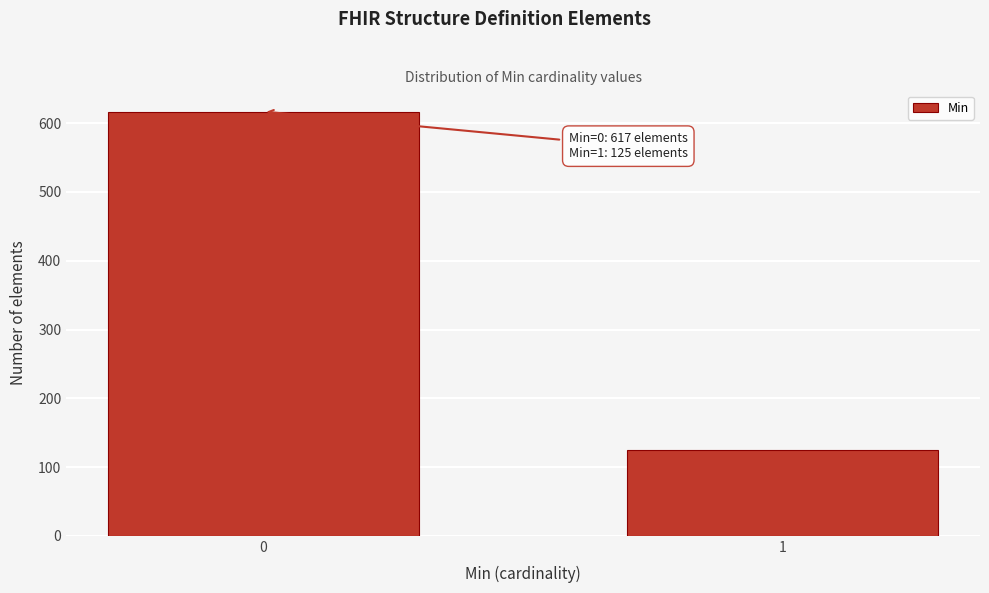

Reading left to right, transcribe all the data shown in this chart.

0=617	1=125